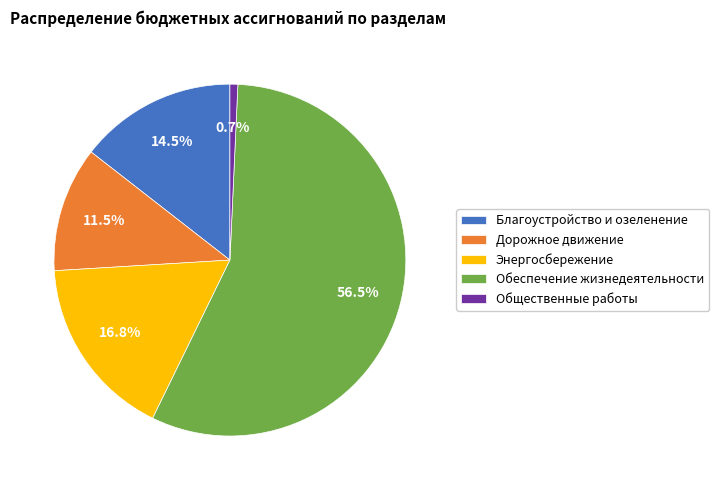

To the nearest percent, what is the difference between the largest and smallest slice percentages?

56%